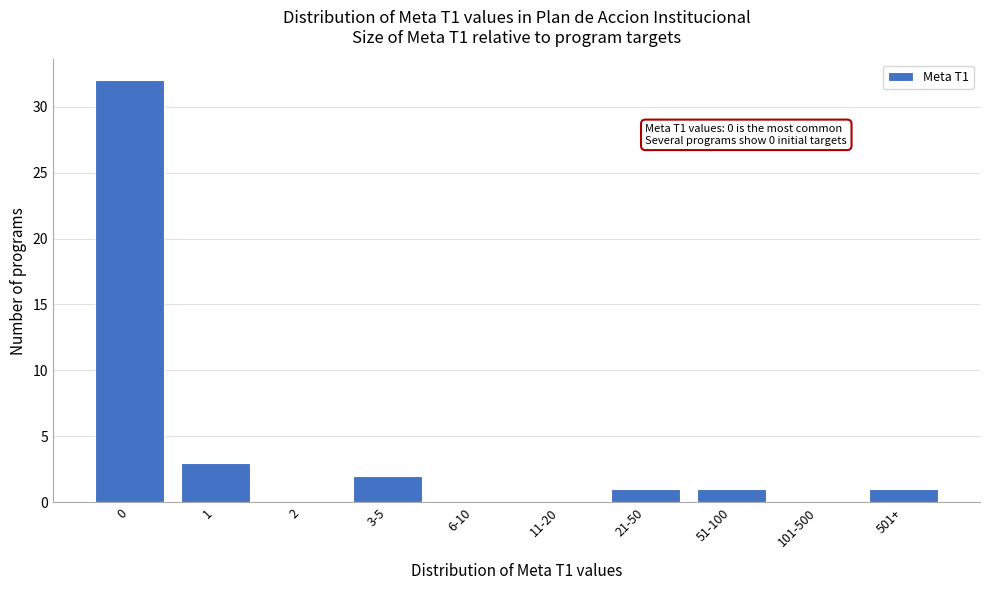

Reading left to right, what are all the values shown in this chart?

0=32	1=3	2=0	3-5=2	6-10=0	11-20=0	21-50=1	51-100=1	101-500=0	501+=1